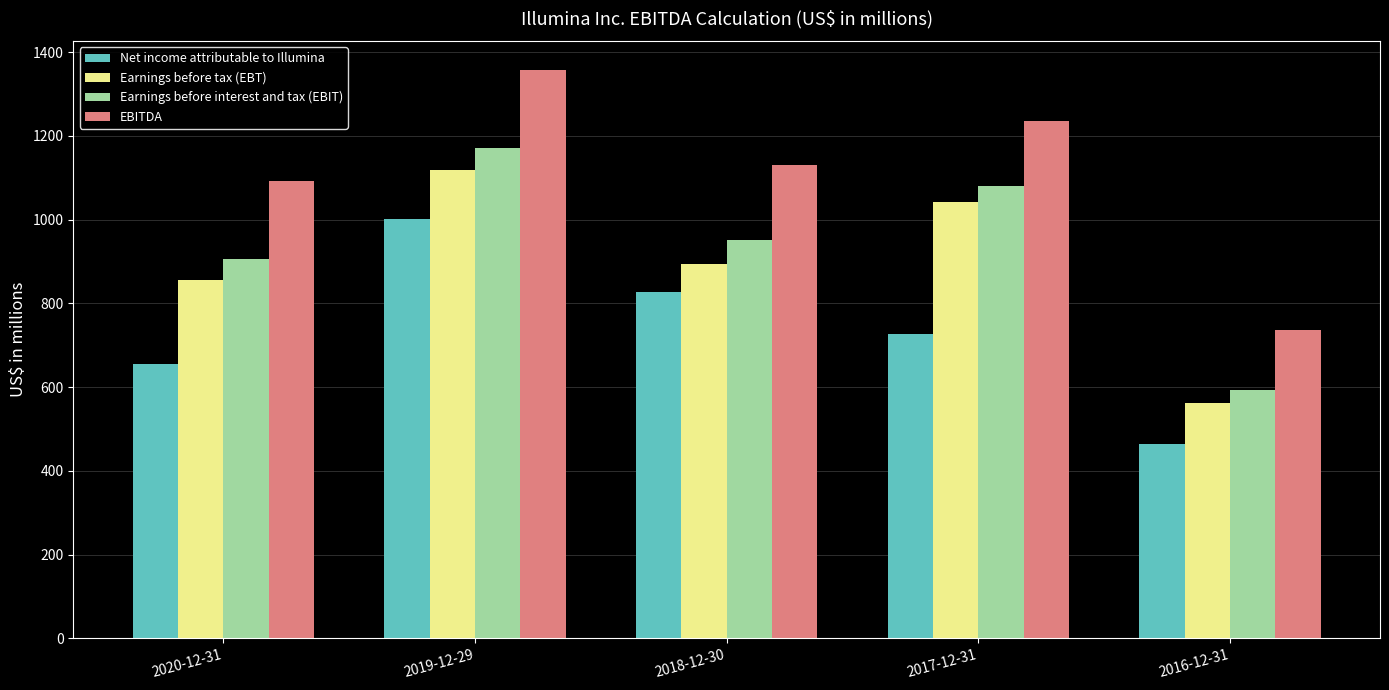

How many data points in Earnings before tax (EBT) are less than 894?

2